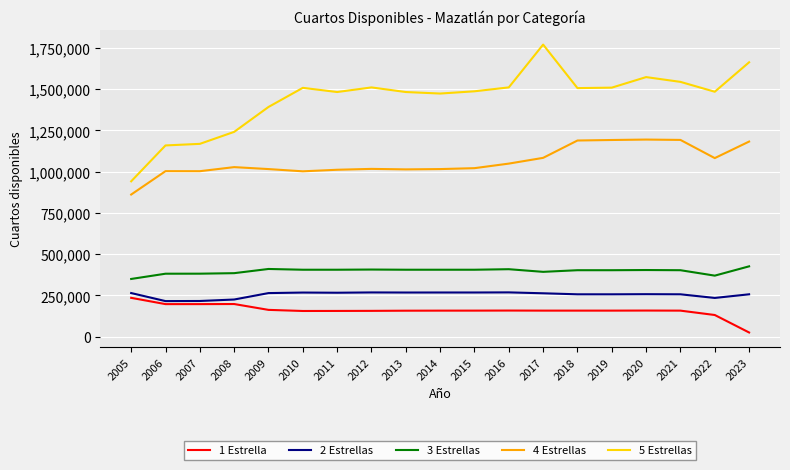

True or false: 5 Estrellas has a value of 1482798 at 2013.

True